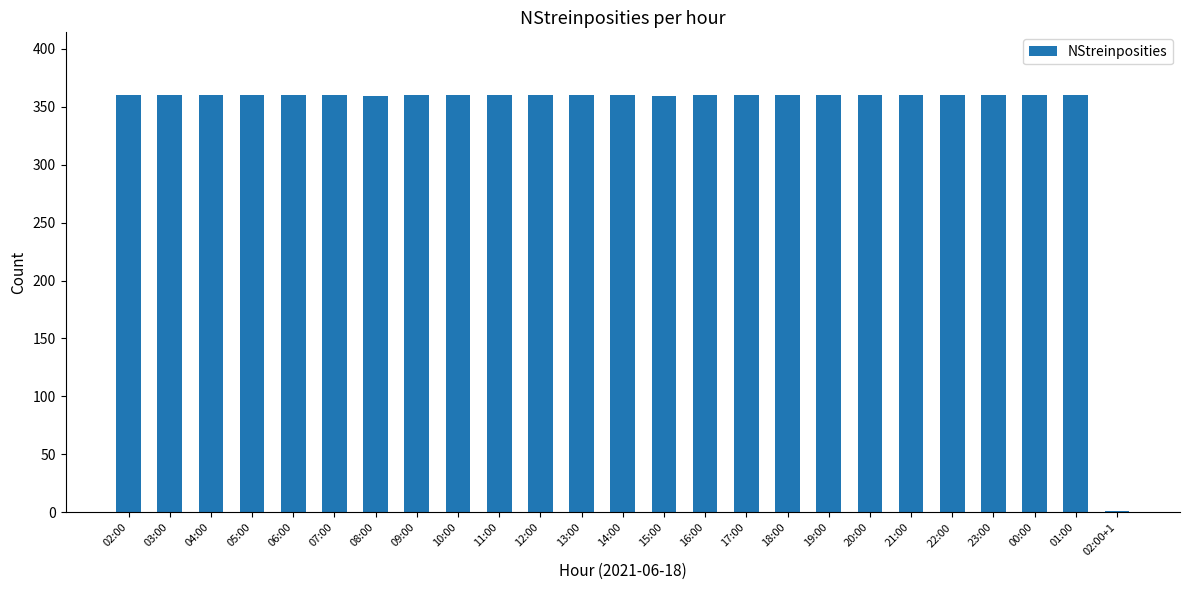

What is the sum of all values?

8639